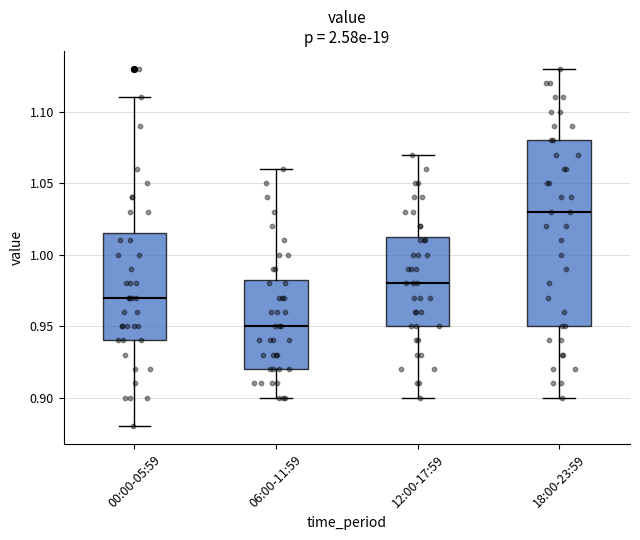

Which box is the tallest, from its lower edge to its upper edge?

18:00-23:59